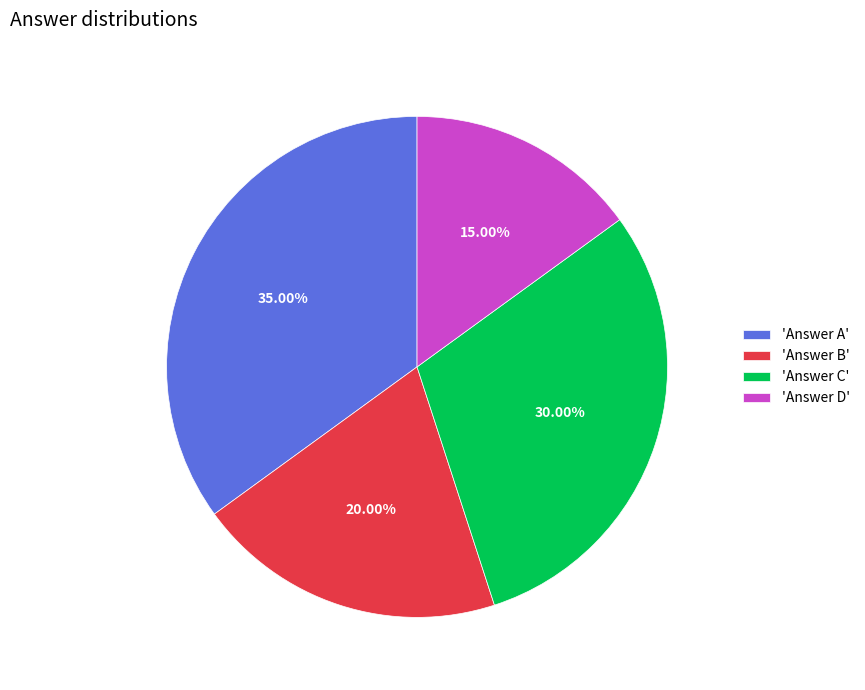

Rank the categories by value from lowest to highest.

'Answer D', 'Answer B', 'Answer C', 'Answer A'